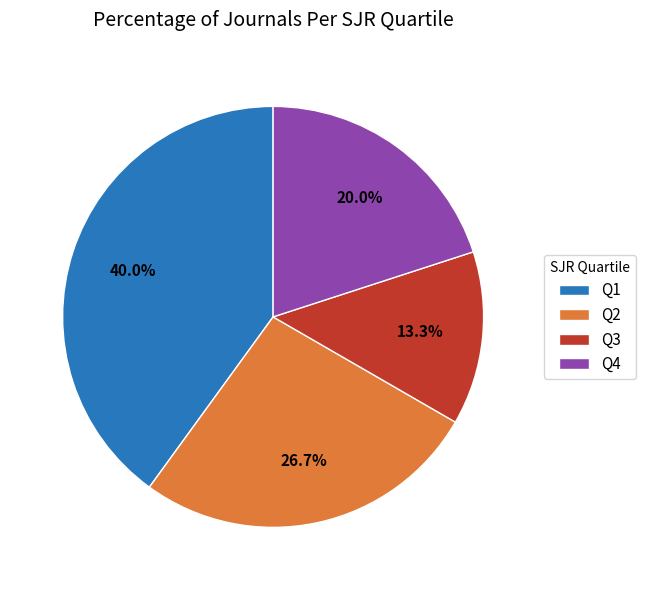

Which category has the biggest portion of the pie?

Q1